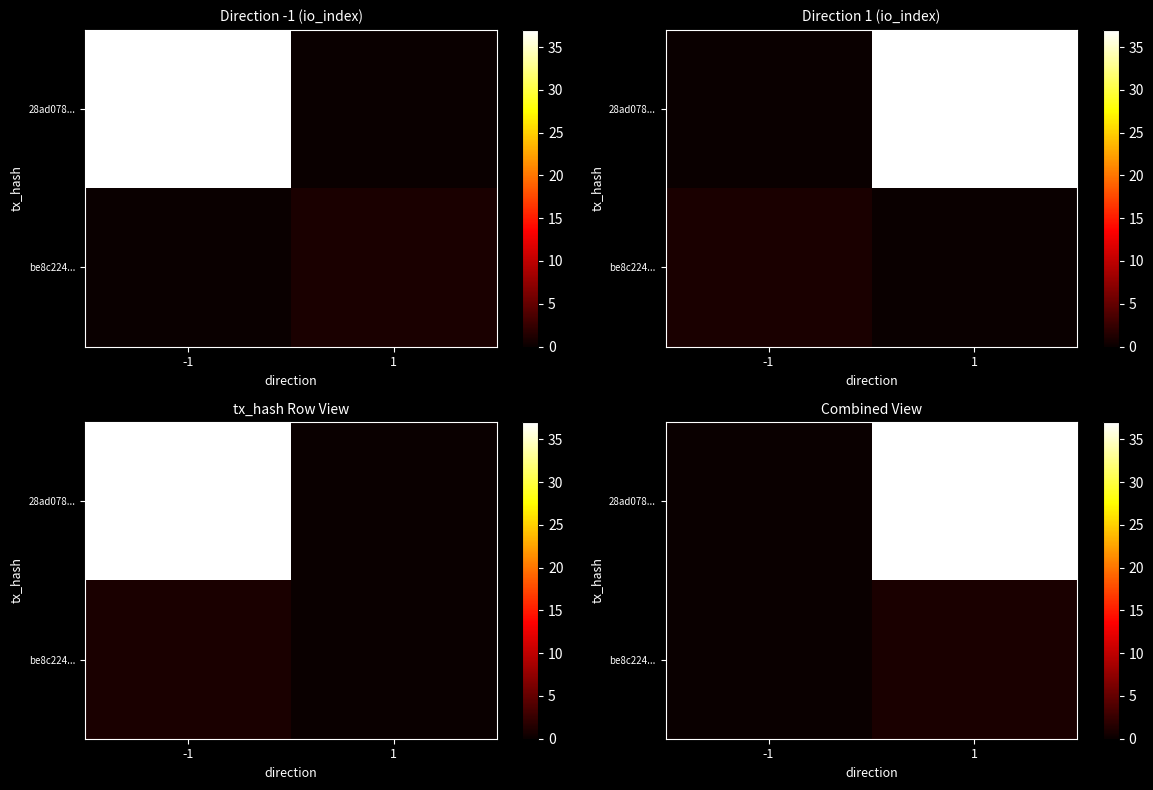

What is the difference between the highest and lowest values at 1?

36